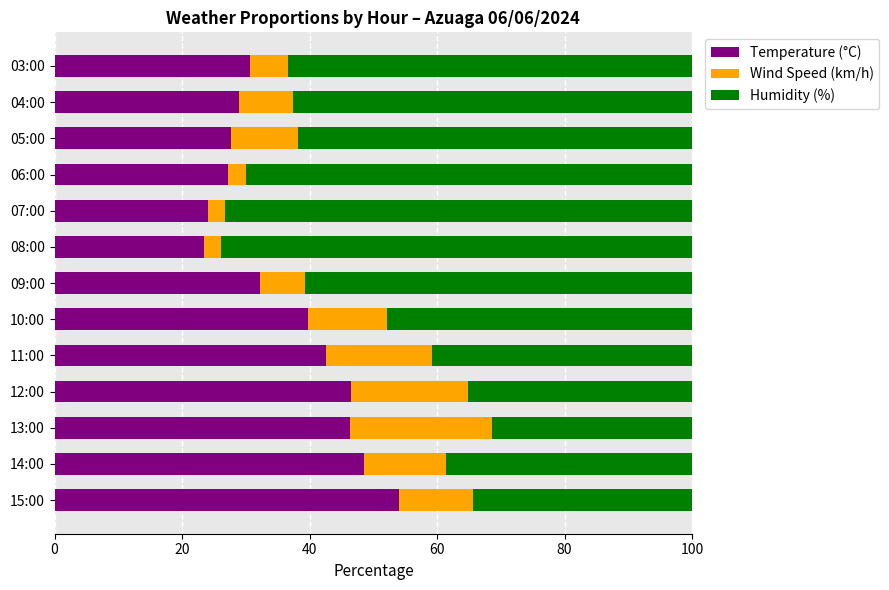

At which label does Temperature (°C) reach its peak?

15:00